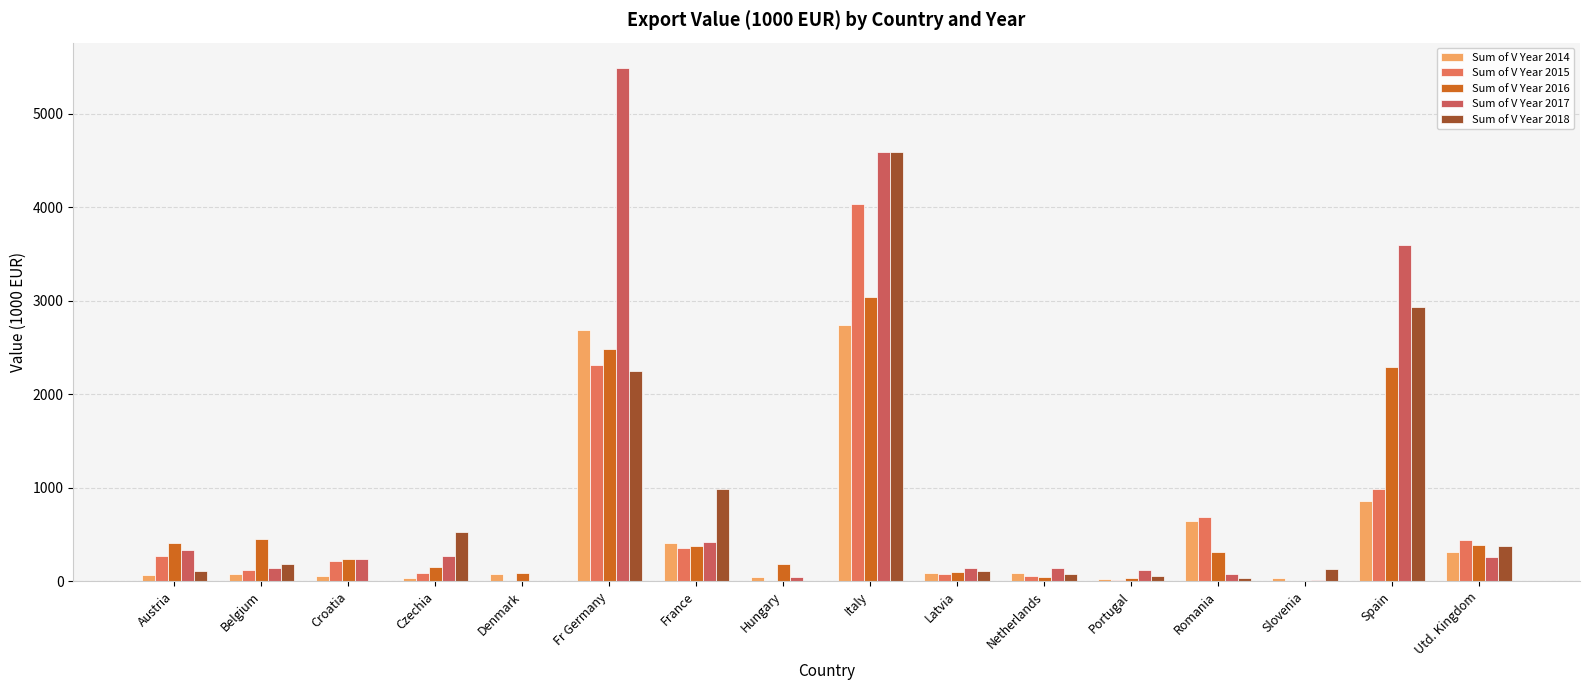

How many series are shown in this chart?

5